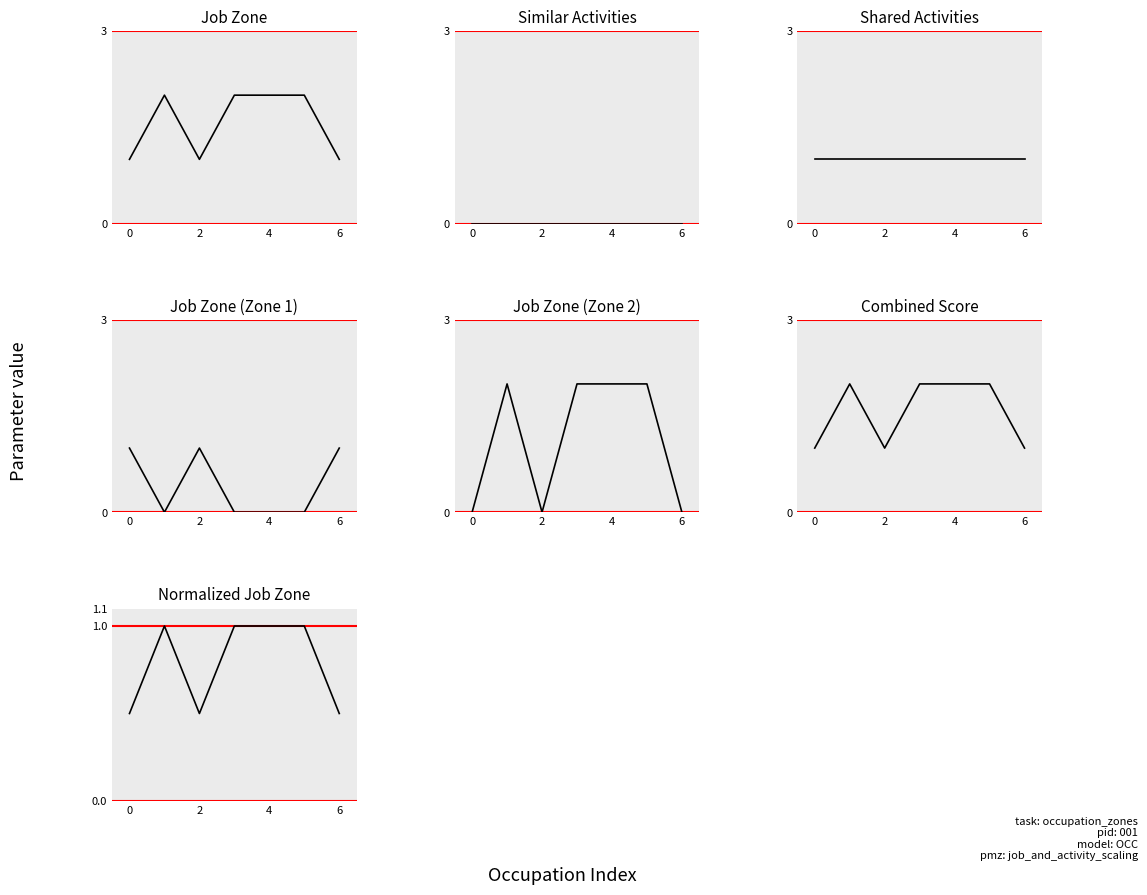

The value at Log Graders and Scalers is 3. True or false?

False